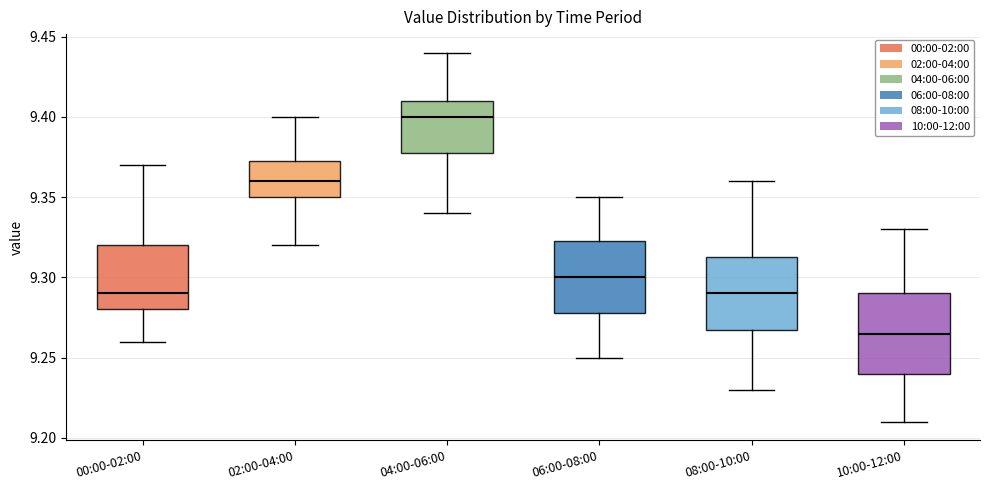

Reading left to right, read every box against the y-axis: the position of its median line, the range the box covers, and the ends of its whiskers. The values are not printed on the chart, so give them approximately, as read against the axis.

00:00-02:00: median 9.290, box 9.280 to 9.320, whiskers 9.260 to 9.370
02:00-04:00: median 9.360, box 9.350 to 9.375, whiskers 9.320 to 9.400
04:00-06:00: median 9.400, box 9.380 to 9.410, whiskers 9.340 to 9.440
06:00-08:00: median 9.300, box 9.280 to 9.325, whiskers 9.250 to 9.350
08:00-10:00: median 9.290, box 9.270 to 9.315, whiskers 9.230 to 9.360
10:00-12:00: median 9.265, box 9.240 to 9.290, whiskers 9.210 to 9.330